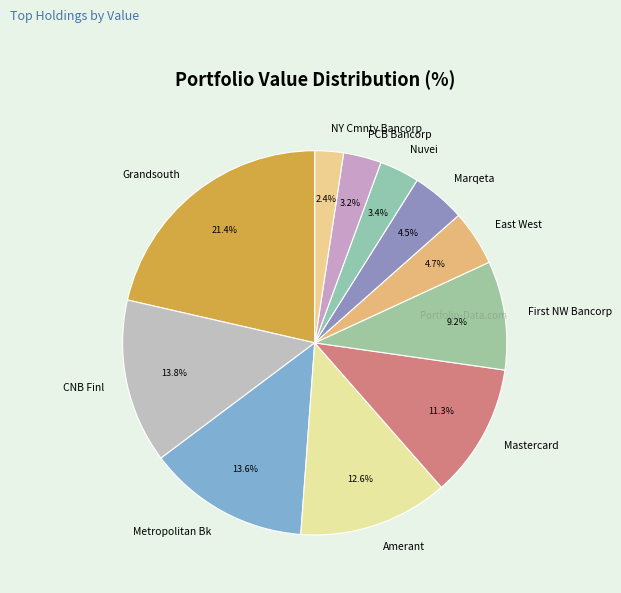

Approximately how many times larger is the value at Mastercard compared to Marqeta?

2.5